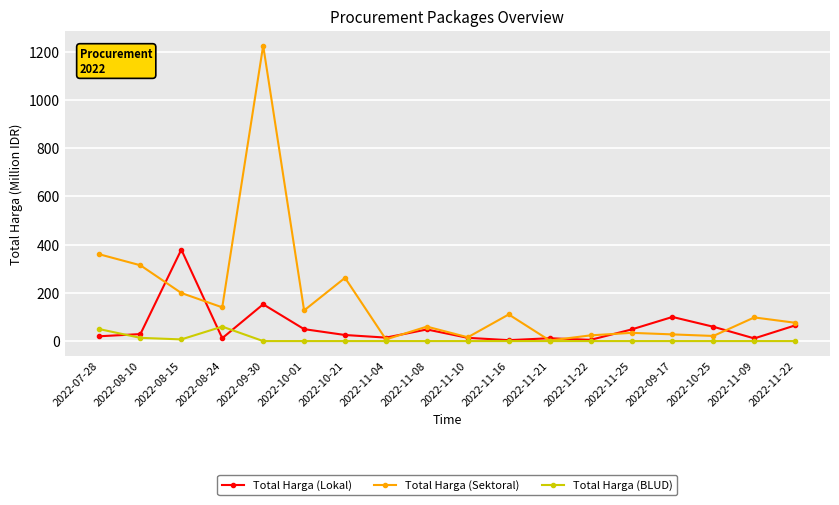

What are all the series names shown in the legend?

Total Harga (Lokal), Total Harga (Sektoral), Total Harga (BLUD)